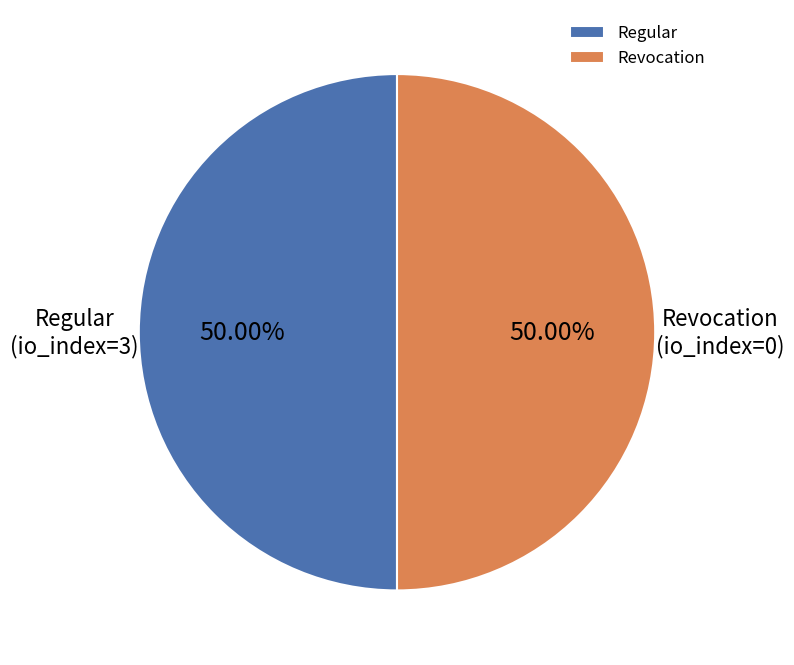

To the nearest percent, what is the combined percentage of Regular and Revocation?

100%